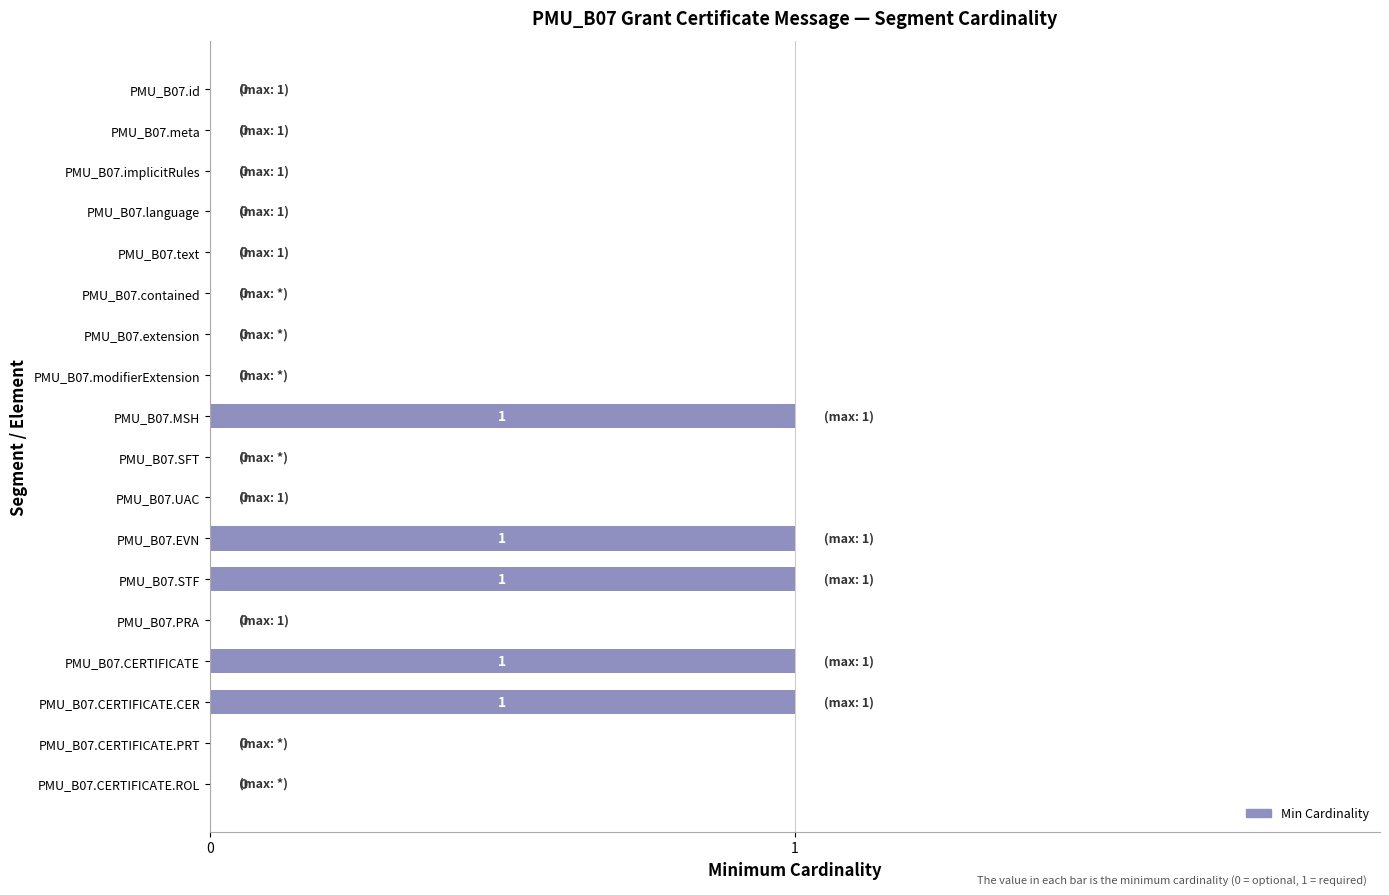

What is the sum of all values?

5